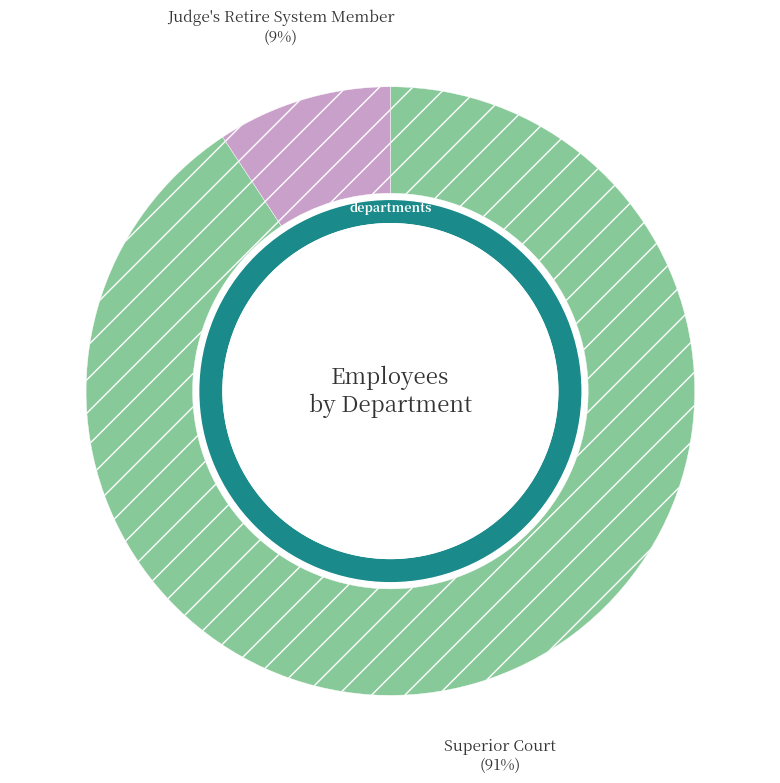

Which has a higher value, Superior Court or Judge's Retire System Member?

Superior Court